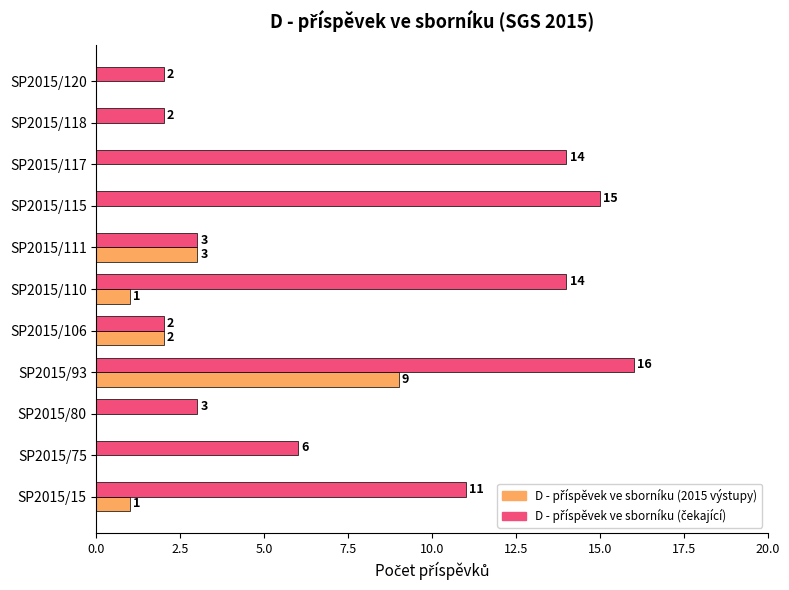

Count the number of categories in the chart.

11